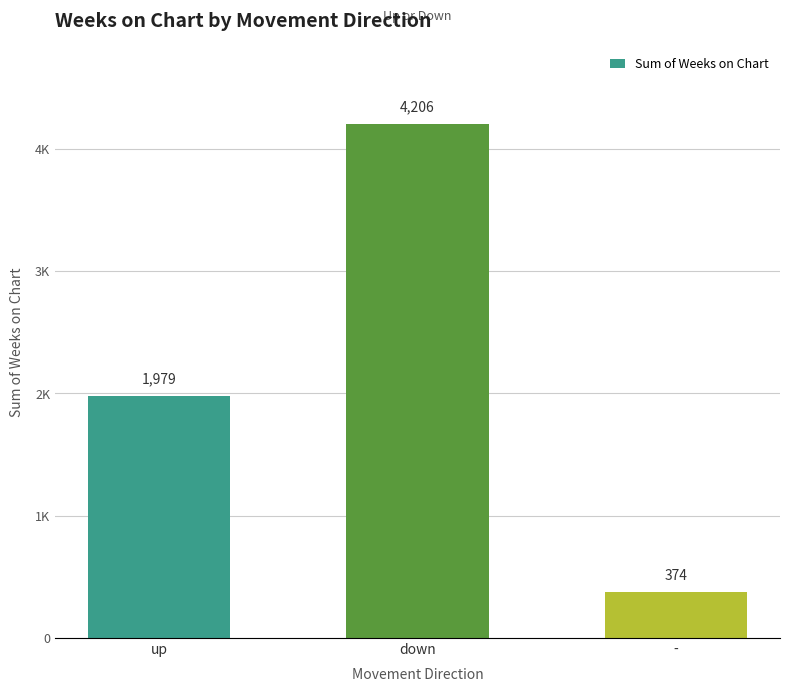

Which label corresponds to the largest value in the chart?

down